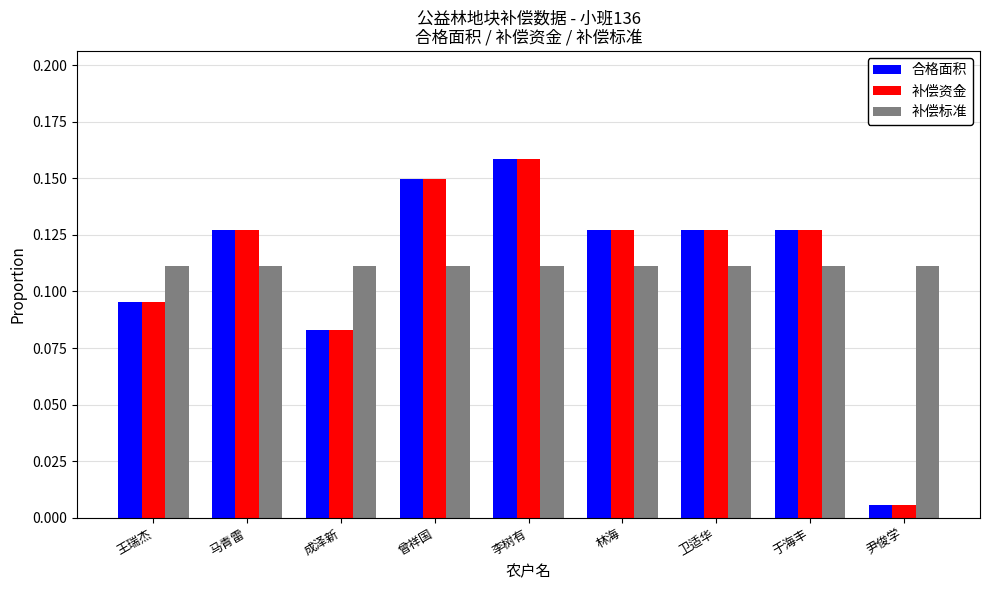

What are all the series names shown in the legend?

合格面积, 补偿资金, 补偿标准